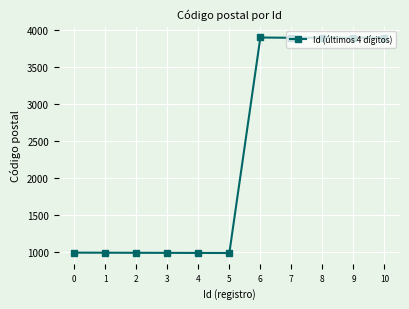

True or false: there are more than 0 points higher than both neighbors.

True